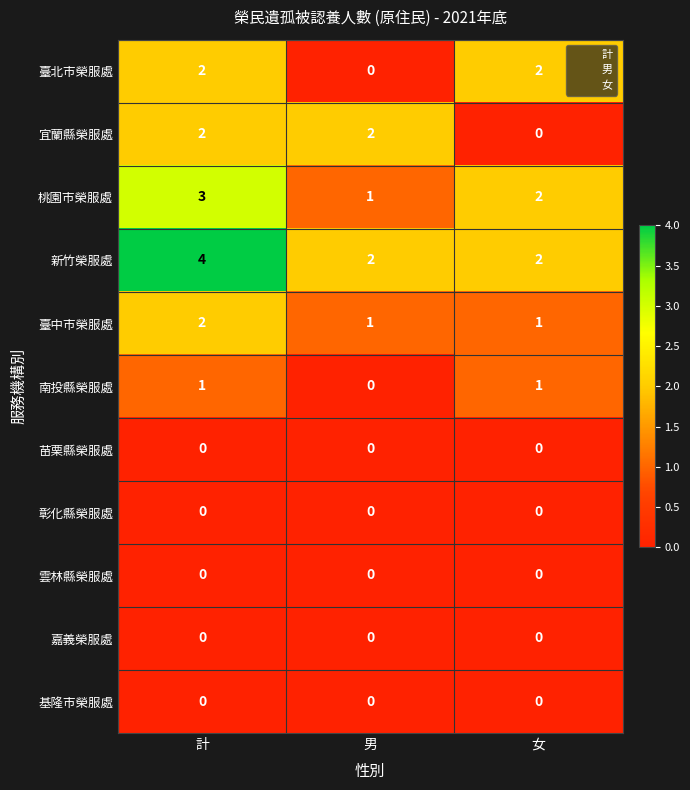

True or false: 新竹榮服處 has a value of 4 at 計.

True